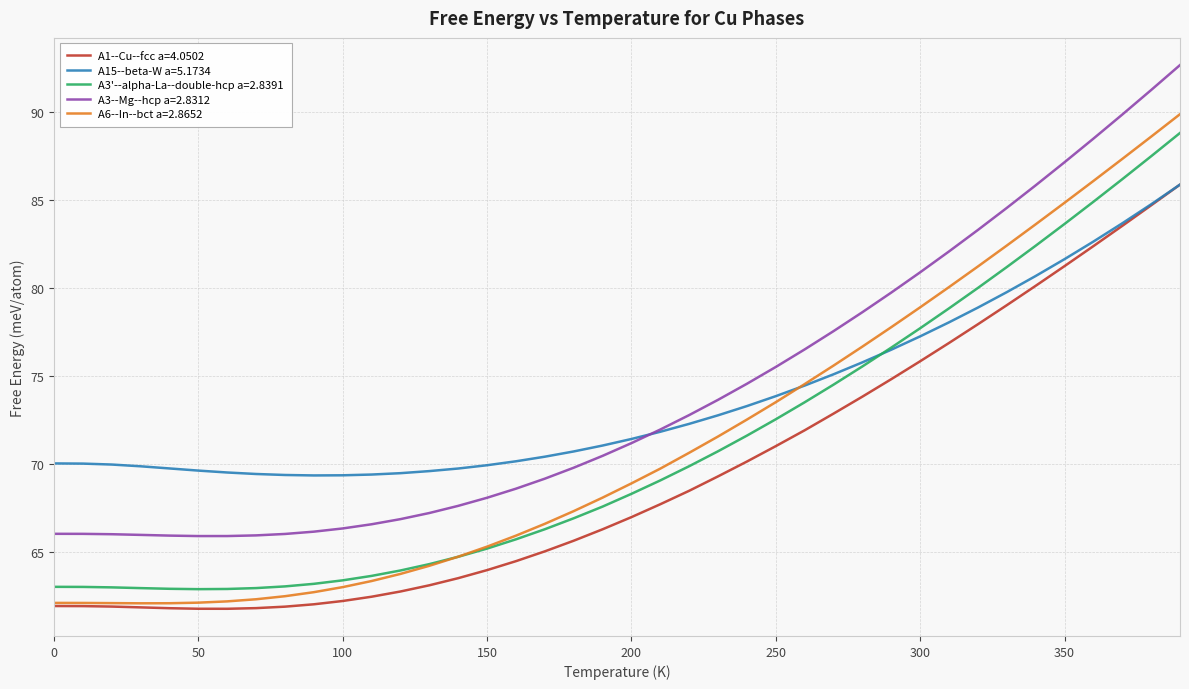

What is the minimum value for A1--Cu--fcc a=4.0502?

61.8